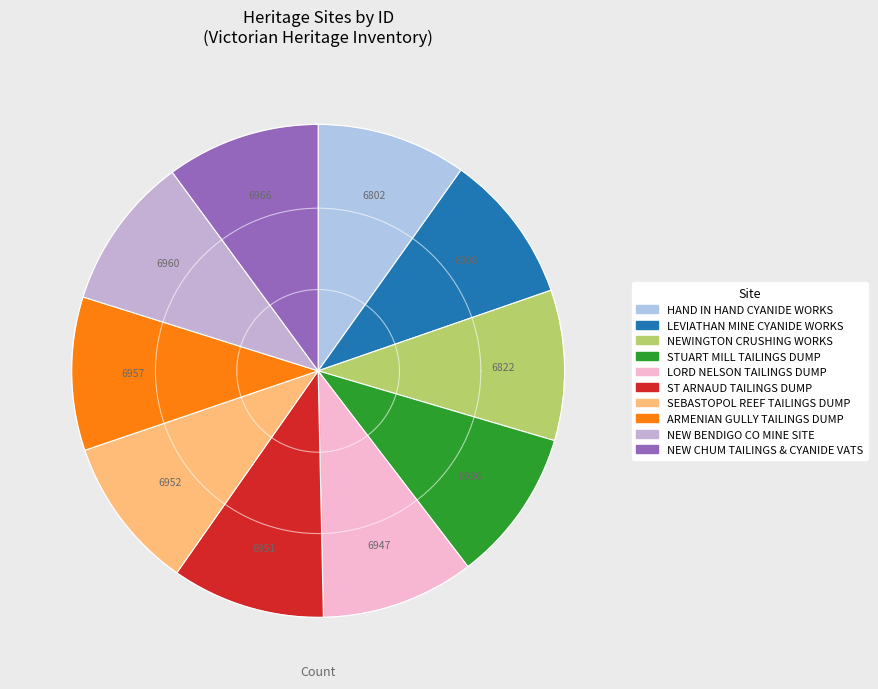

Approximately how many times larger is the value at NEWINGTON CRUSHING WORKS compared to NEW CHUM TAILINGS DUMP & CYANIDE VATS?

1.0